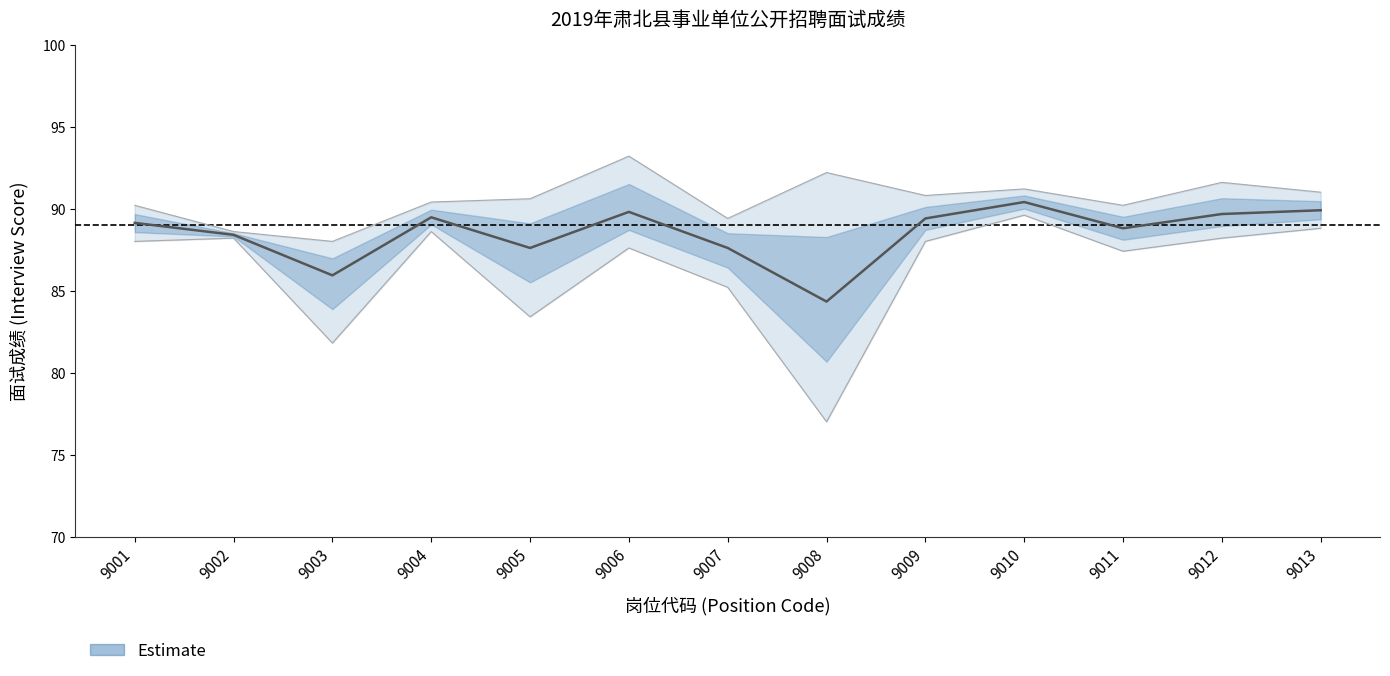

How many interior local peaks (higher than both neighbors) does the data have?

3